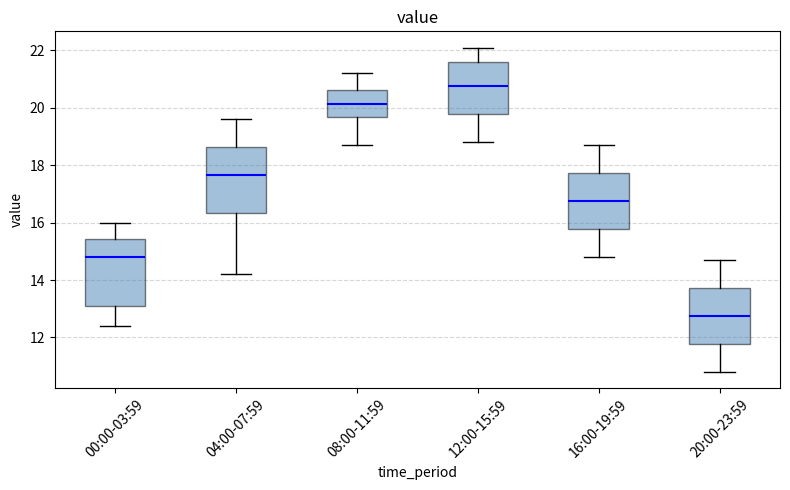

Reading left to right, transcribe this box plot: for each box, give where its median line is, the range the box spans, and where its two whiskers end, as read against the y-axis. The values are not printed on the chart, so give them approximately, as read against the axis.

00:00-03:59: median 14.8, box 13.2 to 15.4, whiskers 12.4 to 16.0
04:00-07:59: median 17.6, box 16.4 to 18.6, whiskers 14.2 to 19.6
08:00-11:59: median 20.2, box 19.6 to 20.6, whiskers 18.8 to 21.2
12:00-15:59: median 20.8, box 19.8 to 21.6, whiskers 18.8 to 22.2
16:00-19:59: median 16.8, box 15.8 to 17.8, whiskers 14.8 to 18.8
20:00-23:59: median 12.8, box 11.8 to 13.8, whiskers 10.8 to 14.8